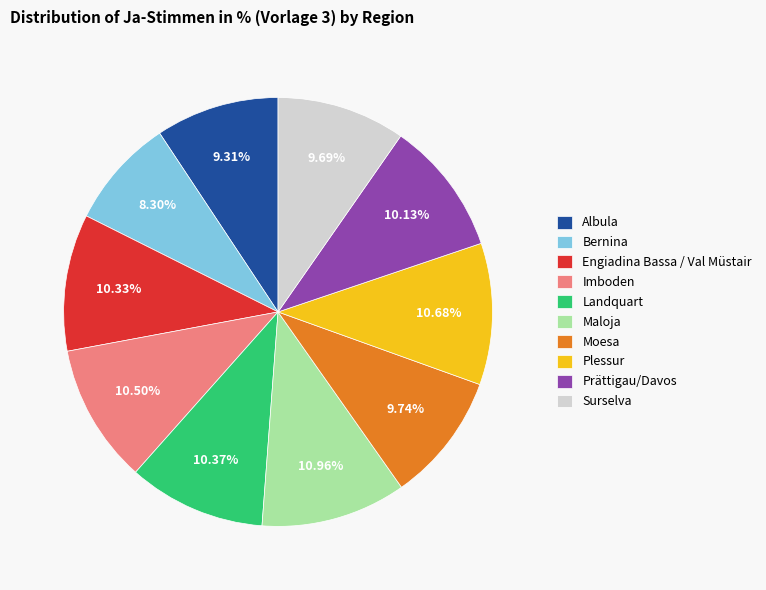

Is there any slice that represents more than half of the pie?

No